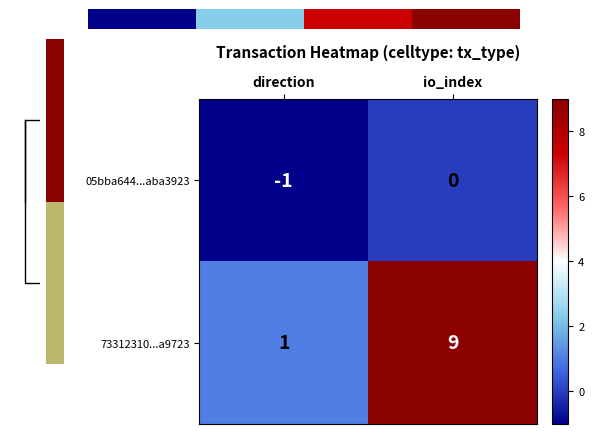

At how many categories does at least one series exceed 1?

1